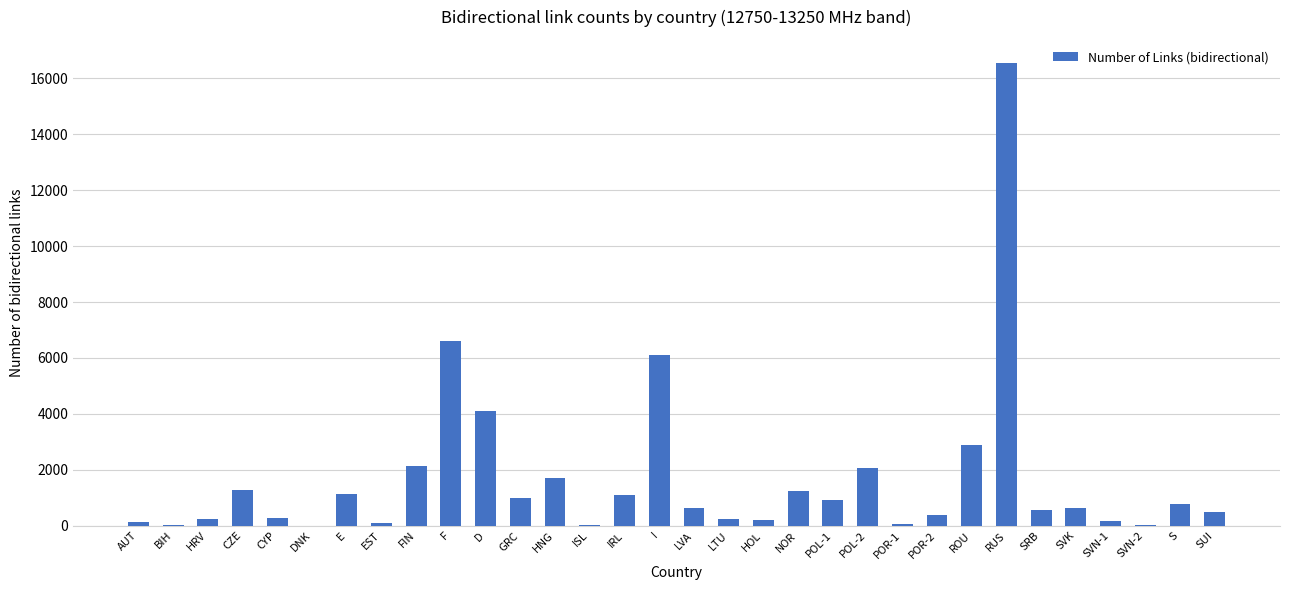

How many distinct data groups are displayed?

1